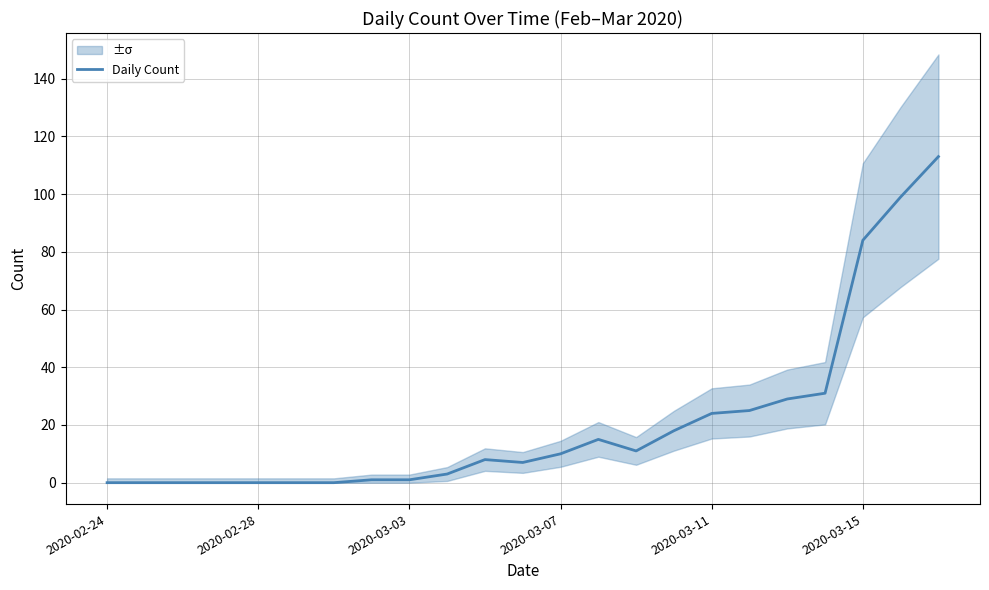

Is it true that Daily Count equals 84 at 2020-03-15?

True